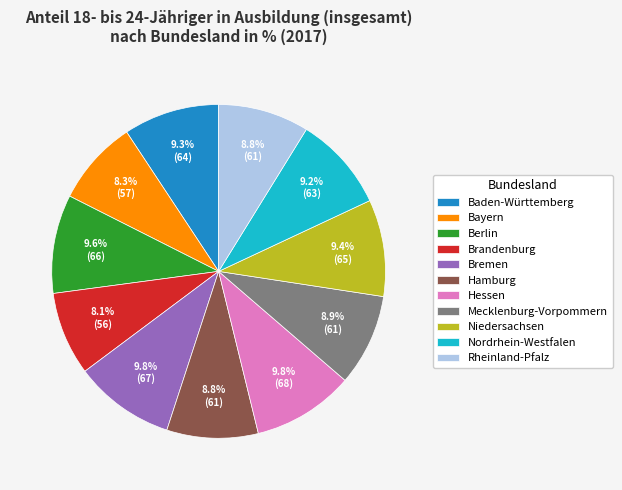

What portion of the pie excludes Bayern?

91.7%